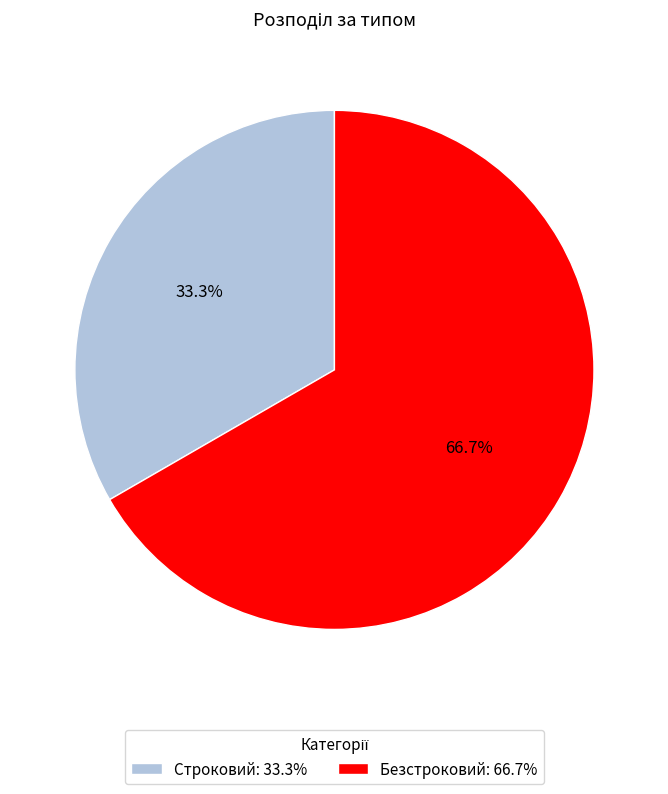

To the nearest percent, what is the combined percentage of Безстроковий and Строковий?

100%